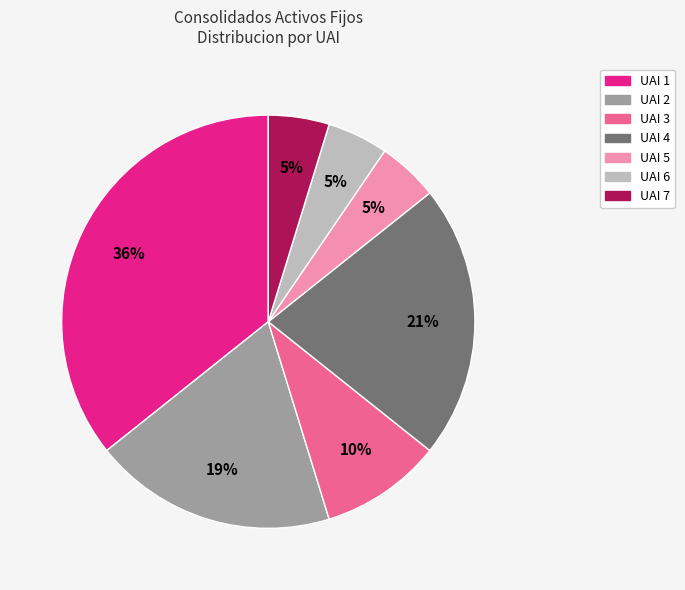

Is it true that UAI 7 is 5% of the pie?

True